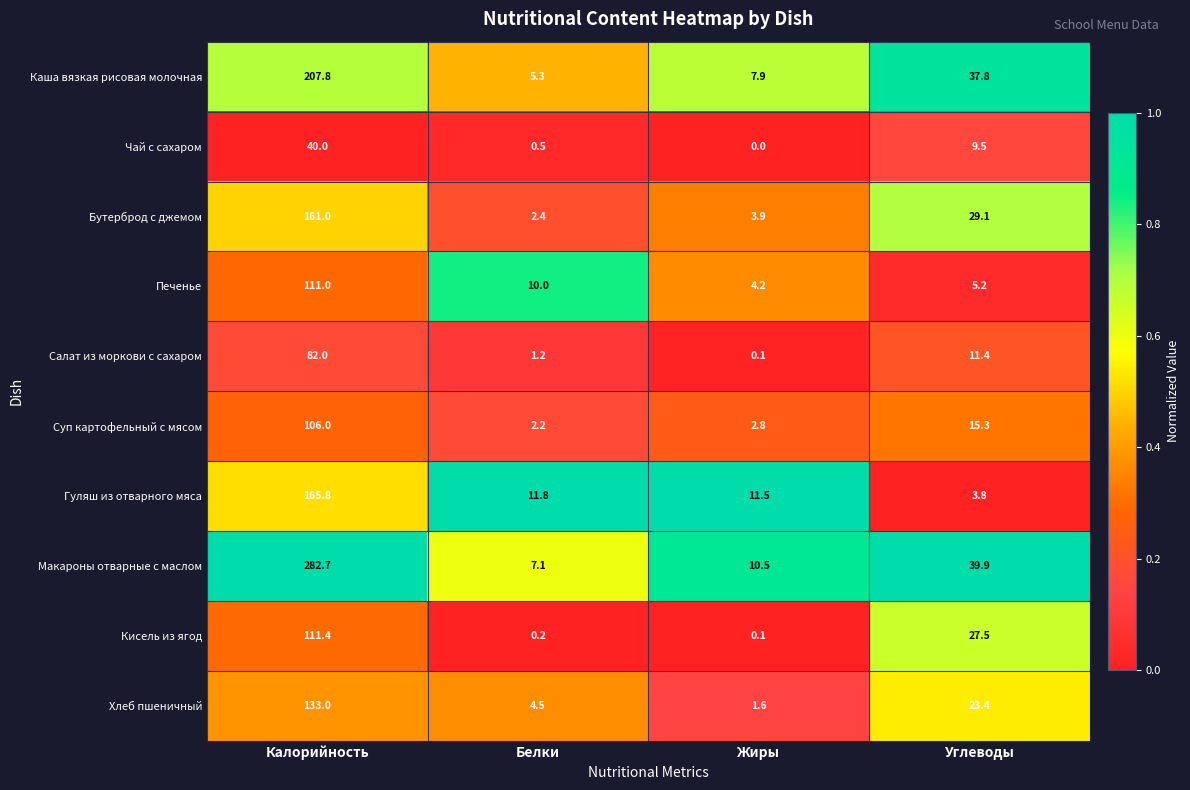

Which series changed the most between Калорийность and Белки?

Макароны отварные с маслом